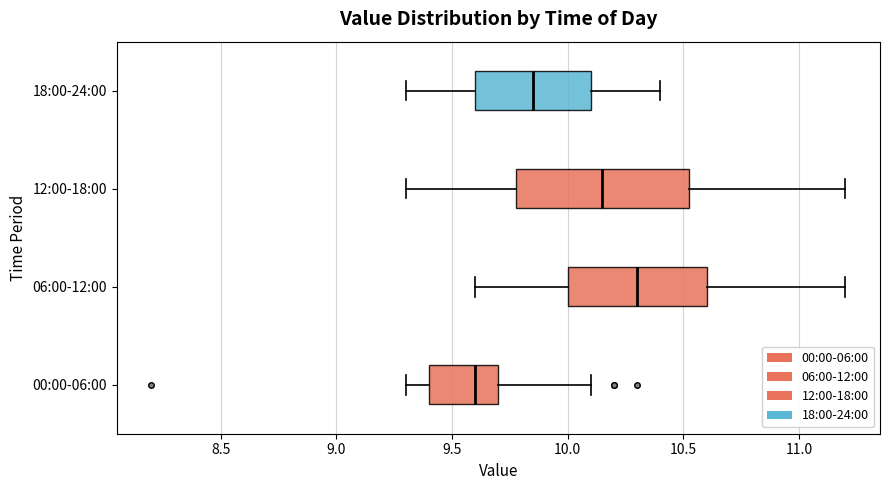

Which box is the widest, from its left edge to its right edge?

12:00-18:00